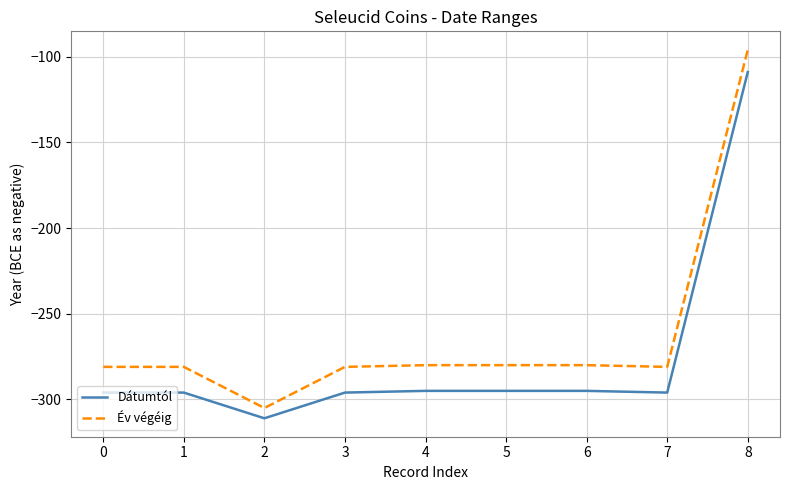

True or false: Dátumtól has a value of -445 at 2.

False